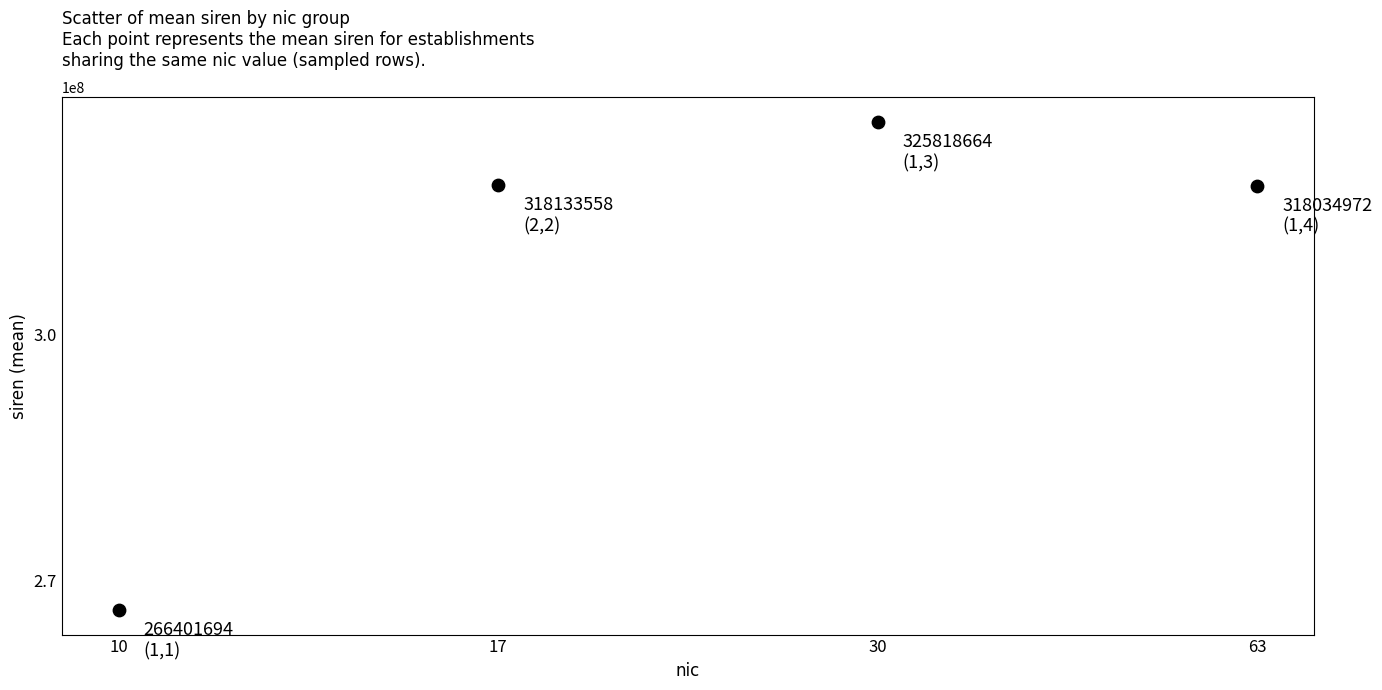

What is the average Y value?

307097222